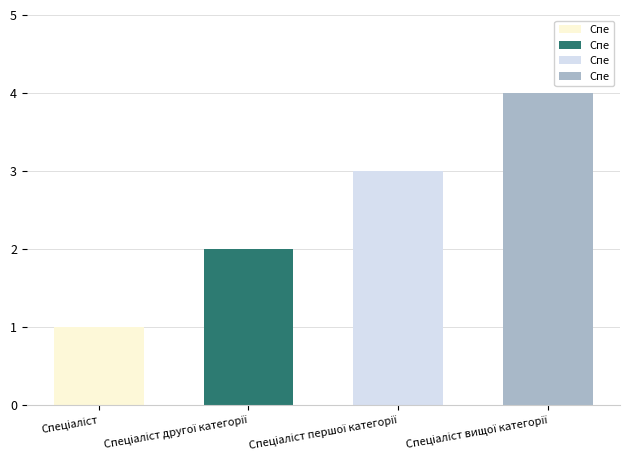

What is the sum of all values?

10